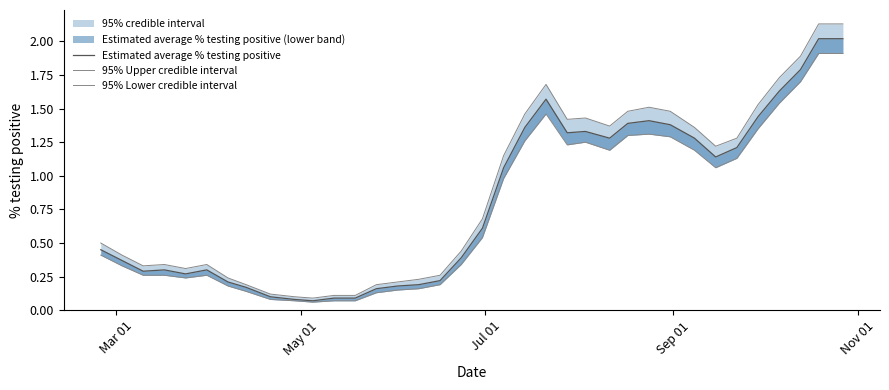

In 95% Upper credible interval, how many points are higher than both neighbors (excluding endpoints)?

5